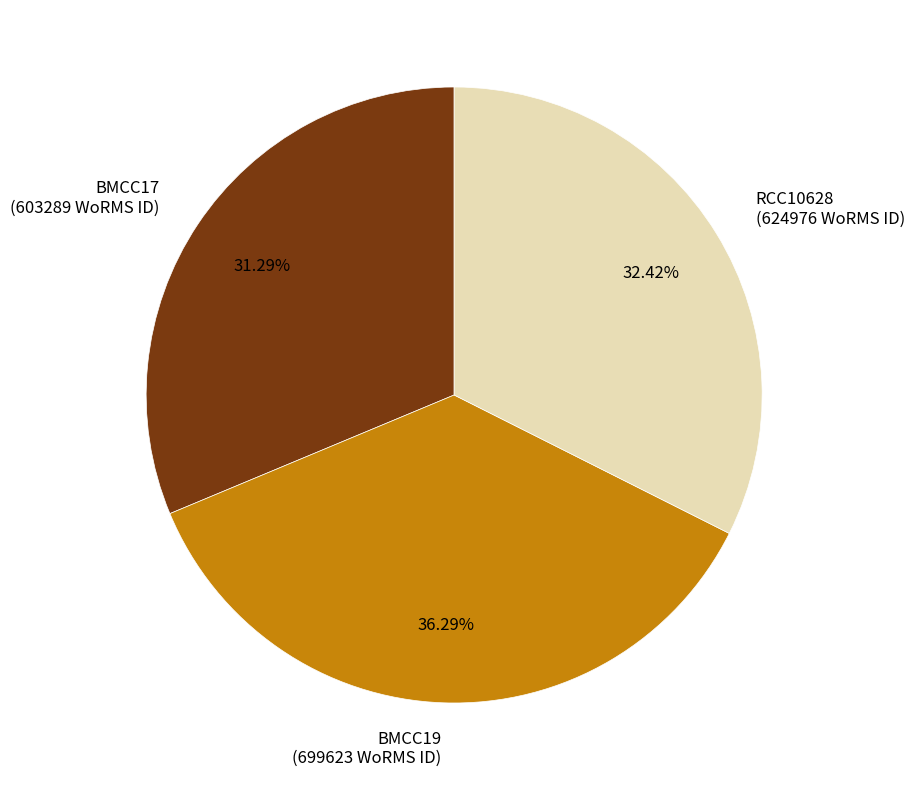

What portion of the pie excludes BMCC19?

63.7%